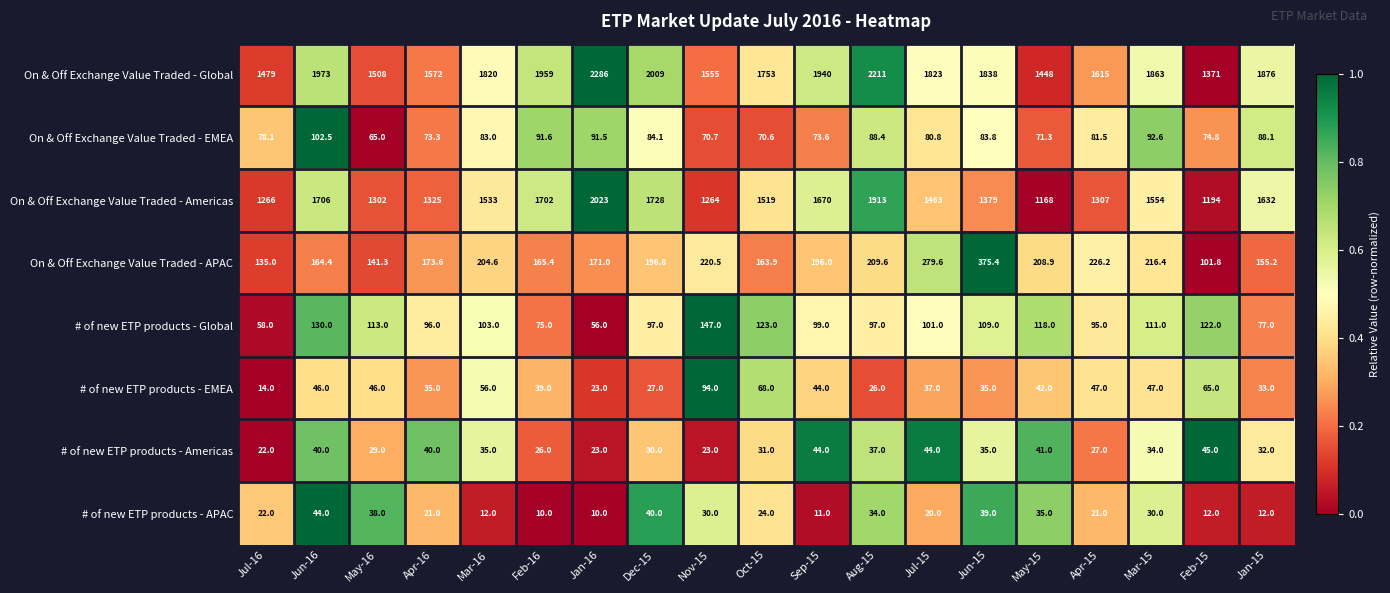

At how many categories does at least one series exceed 305?

19